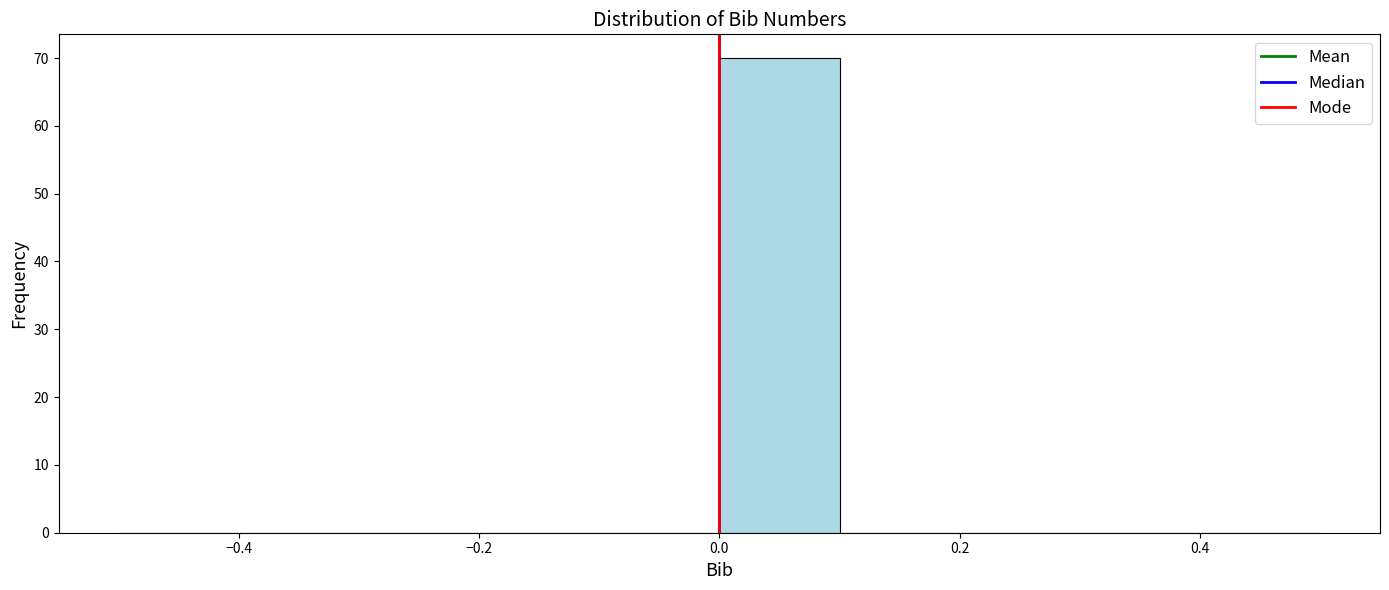

Reading left to right, list every bar in this chart as the range it spans on the x-axis followed by its height. The values are not printed on the chart, so give them approximately, as read against the axis.

-0.5 to -0.4: 0
-0.4 to -0.3: 0
-0.3 to -0.2: 0
-0.2 to -0.1: 0
-0.1 to 0.0: 0
0.0 to 0.1: 70
0.1 to 0.2: 0
0.2 to 0.3: 0
0.3 to 0.4: 0
0.4 to 0.5: 0